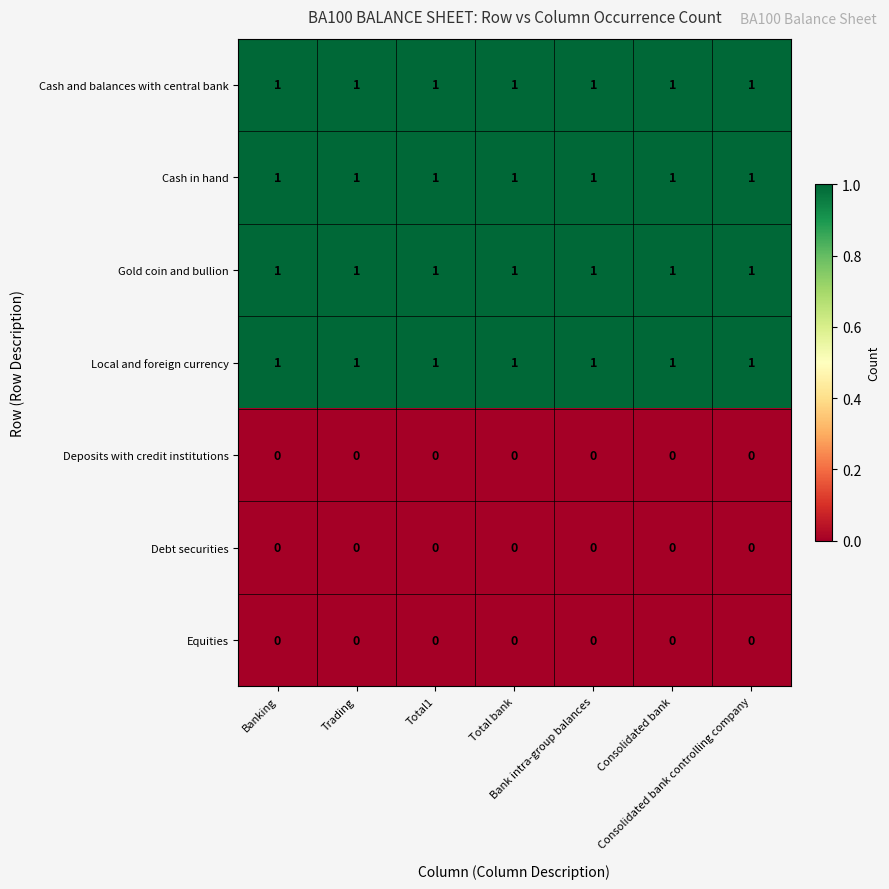

Rank the series by their maximum value, from highest to lowest.

Cash and balances with central bank, Cash in hand, Gold coin and bullion, Local and foreign currency, Deposits with credit institutions, Debt securities, Equities